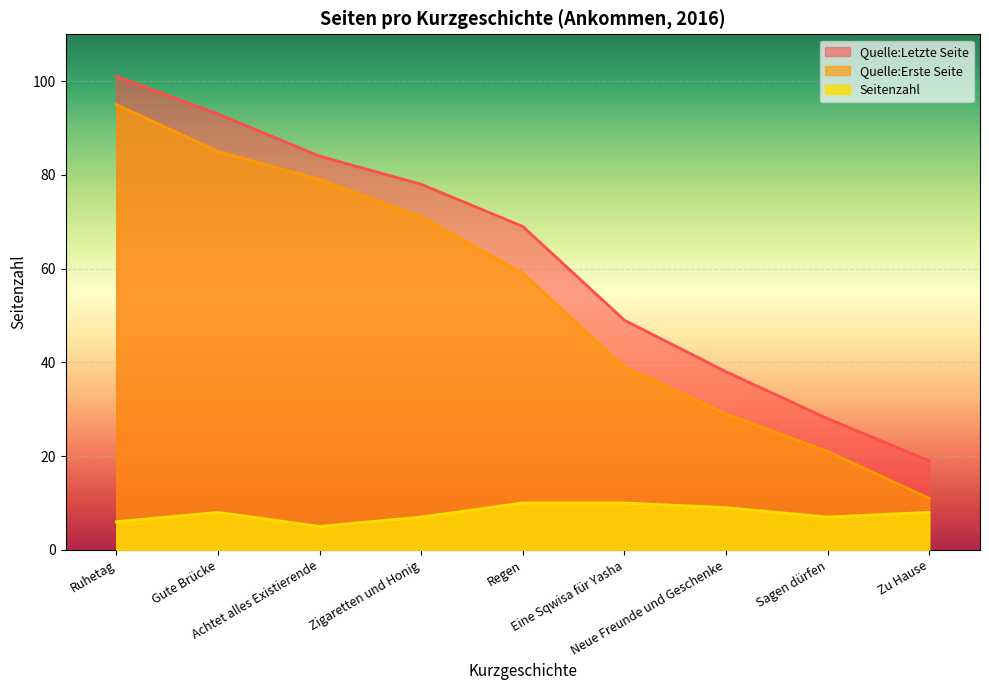

Rank the series at Neue Freunde und Geschenke from highest to lowest value.

Quelle:Letzte Seite, Quelle:Erste Seite, Seitenzahl